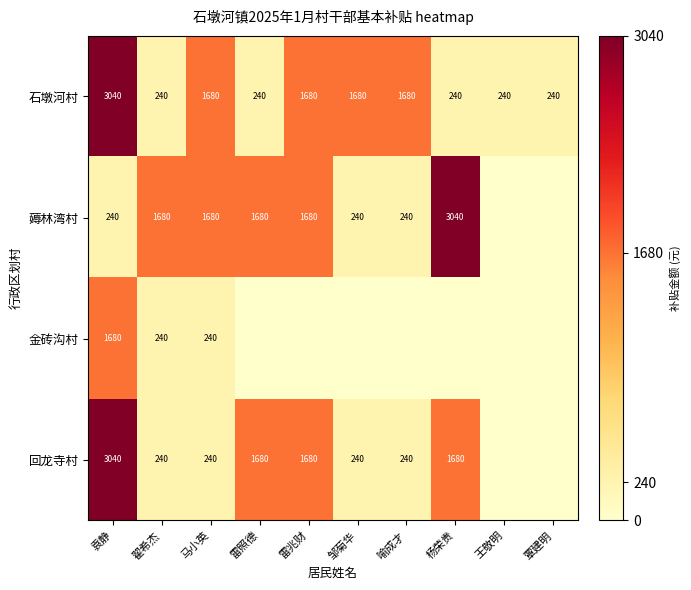

At which category is the sum across all series the highest?

袁静